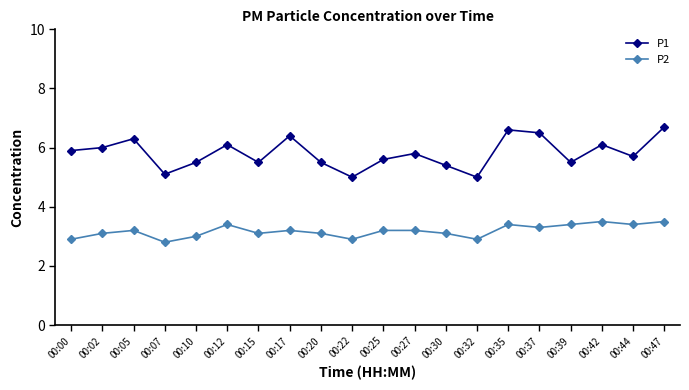

True or false: P2 and P1 intersect in this chart.

False